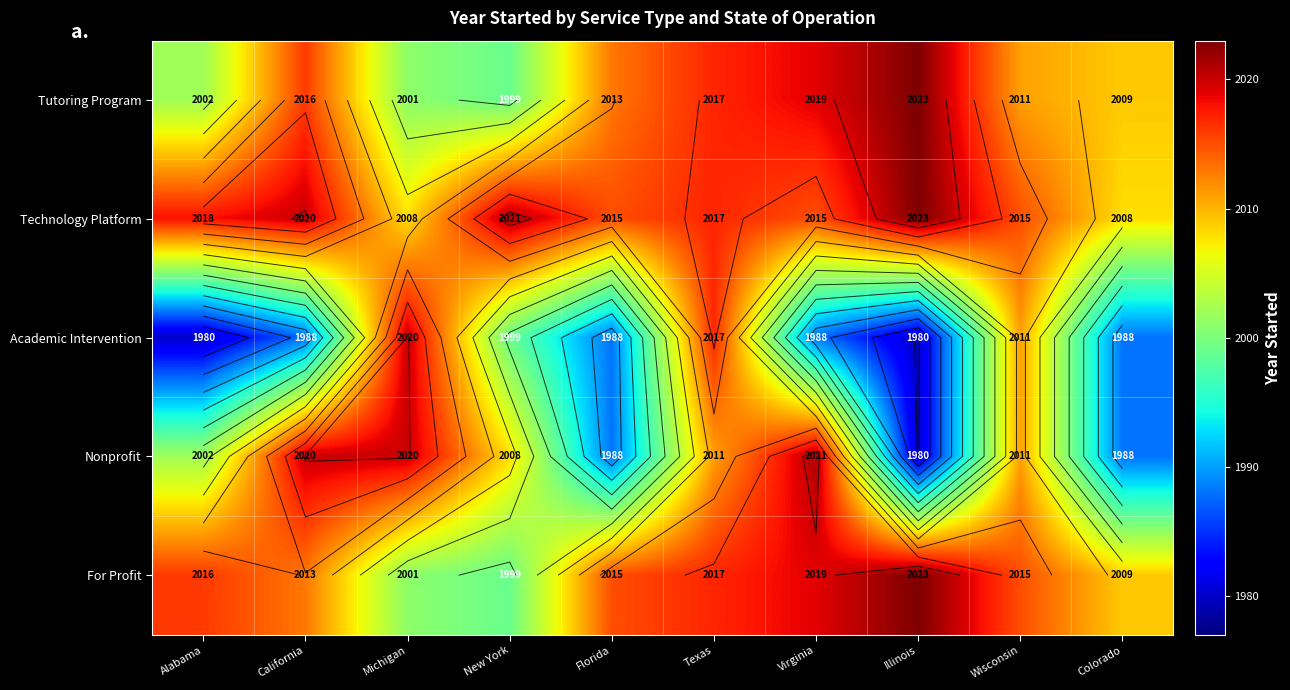

What is the lowest value of the Nonprofit series?

1980